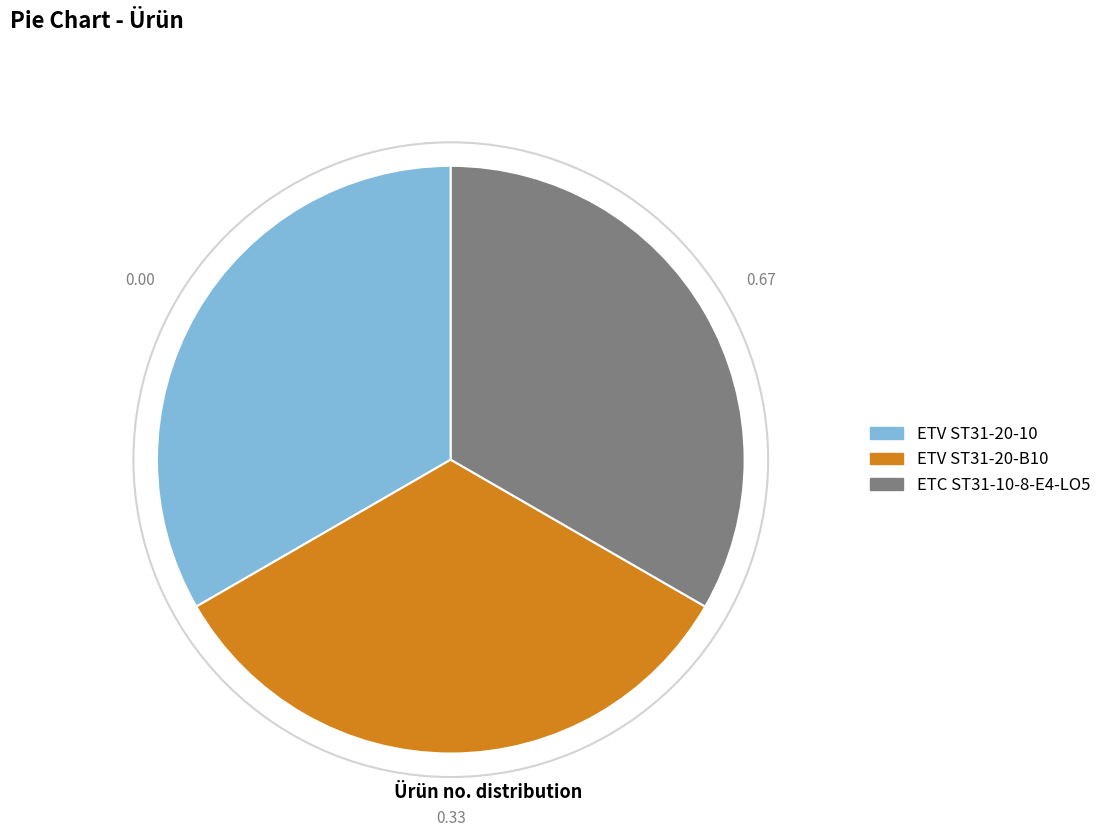

Is the sum of ETV ST31-20-B10 and ETV ST31-20-10 greater than half?

Yes